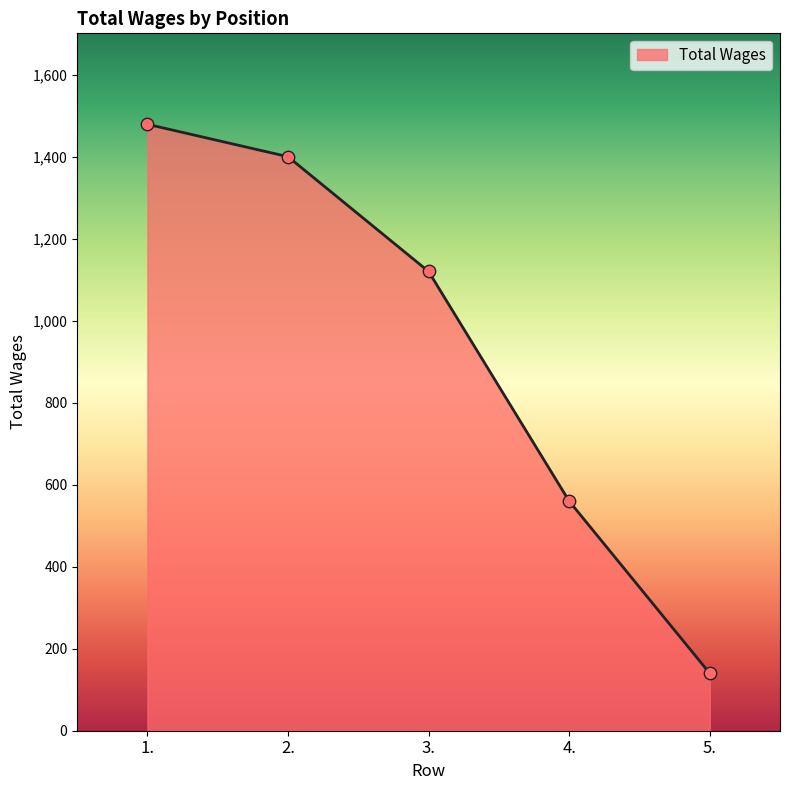

What is the change in value from 2. to 3.?

-280